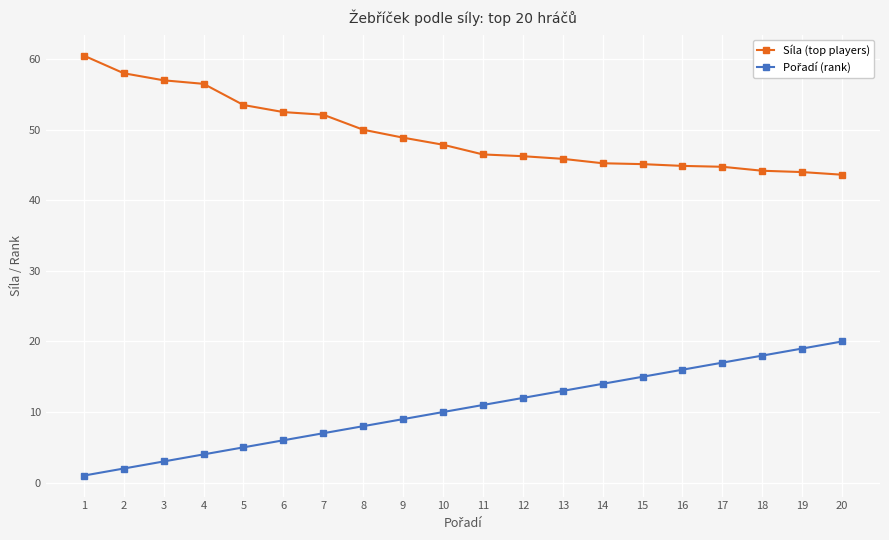

How many categories are shown in the chart?

20